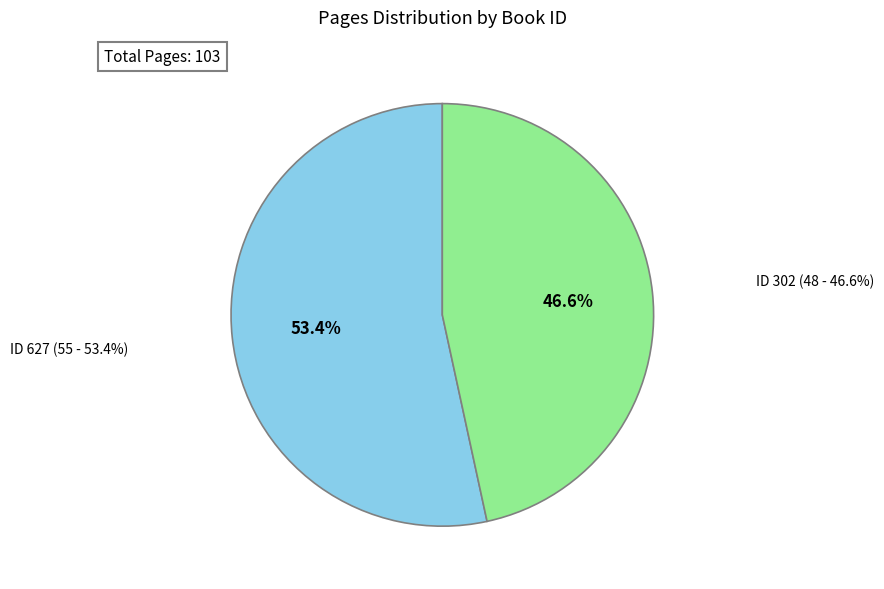

Count the number of slices in the pie.

2